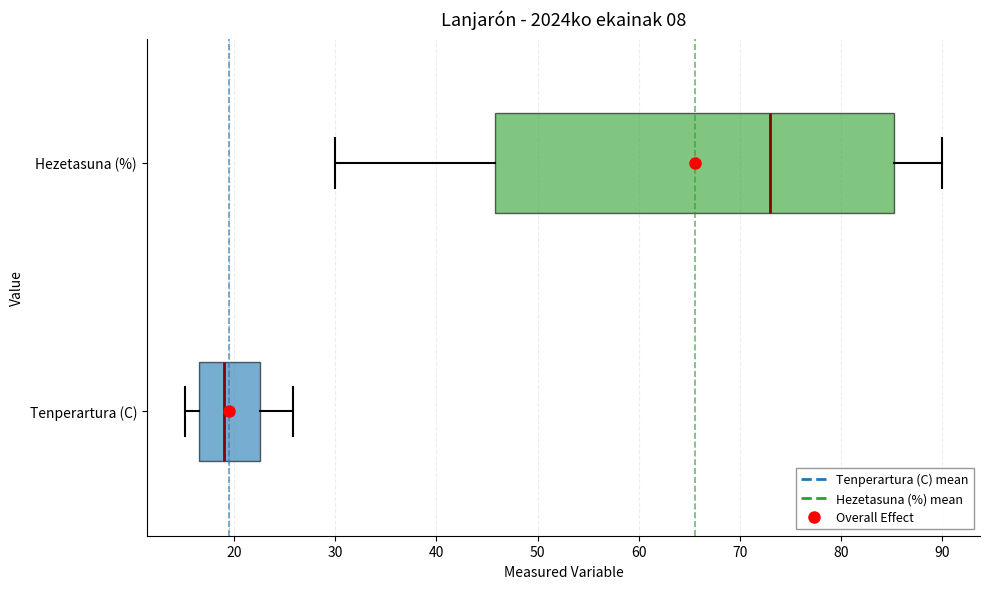

Reading bottom to top, transcribe this box plot: for each box, give where its median line is, the range the box spans, and where its two whiskers end, as read against the x-axis. The values are not printed on the chart, so give them approximately, as read against the axis.

Tenperartura (C): median 19, box 17 to 23, whiskers 15 to 26
Hezetasuna (%): median 73, box 46 to 85, whiskers 30 to 90